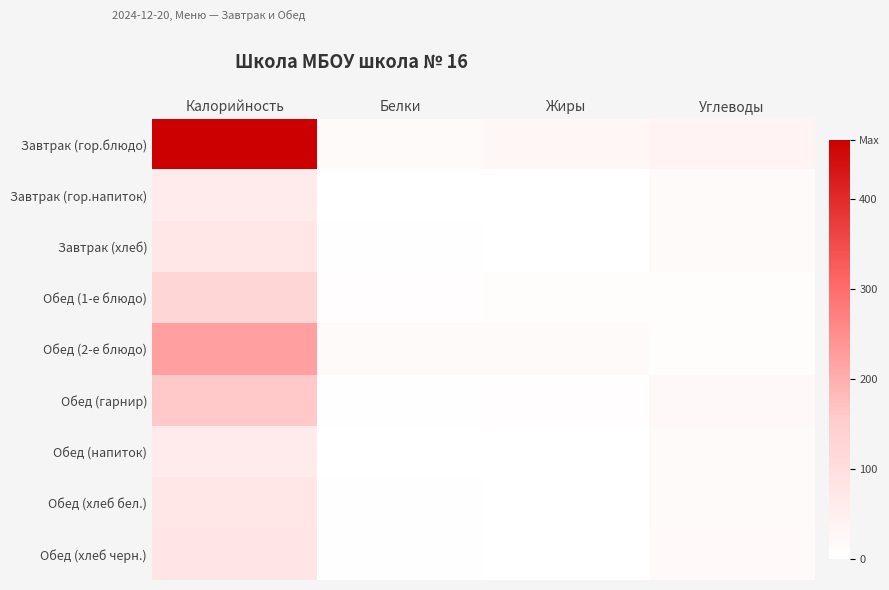

What is the total value across all series at Углеводы?

149.9